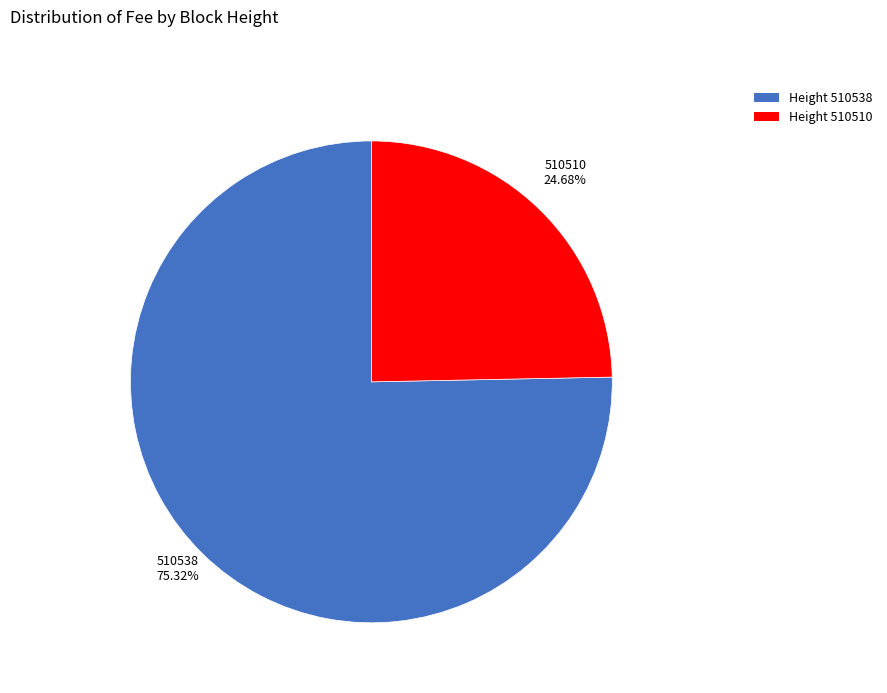

Is there any slice that represents more than half of the pie?

Yes